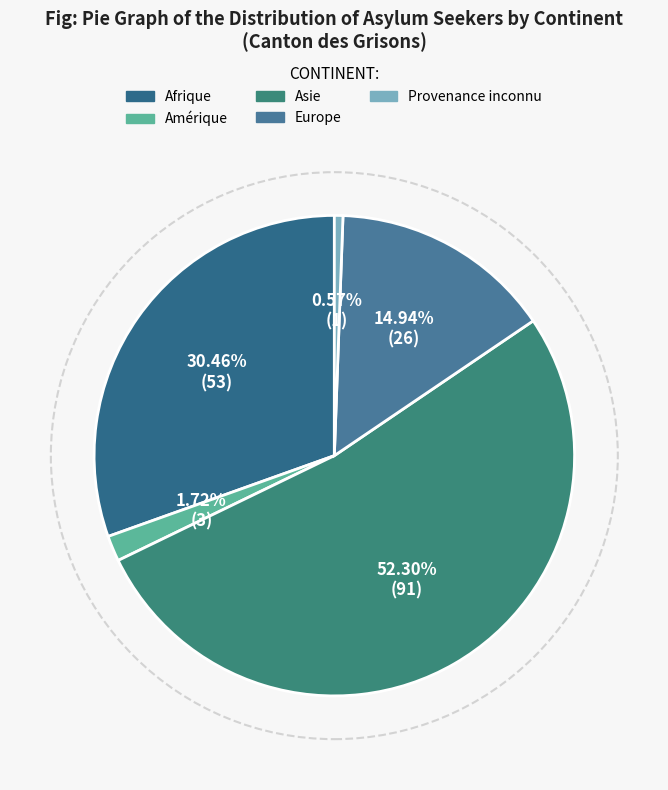

To the nearest percent, what is the difference between the largest and smallest slice percentages?

52%